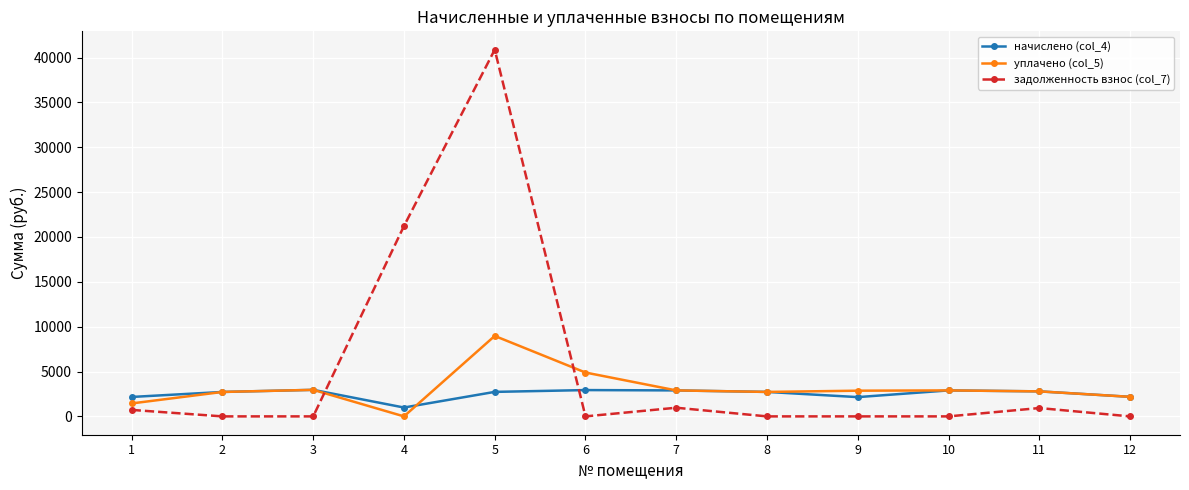

What is the highest value of the задолженность взнос (col_7) series?

40882.1